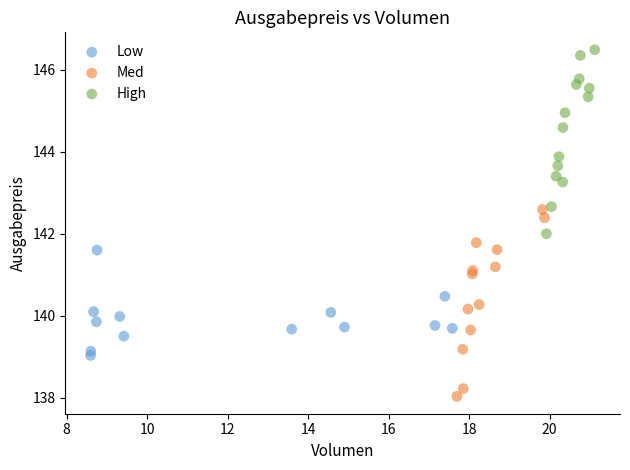

Which series contains the highest Y value?

High